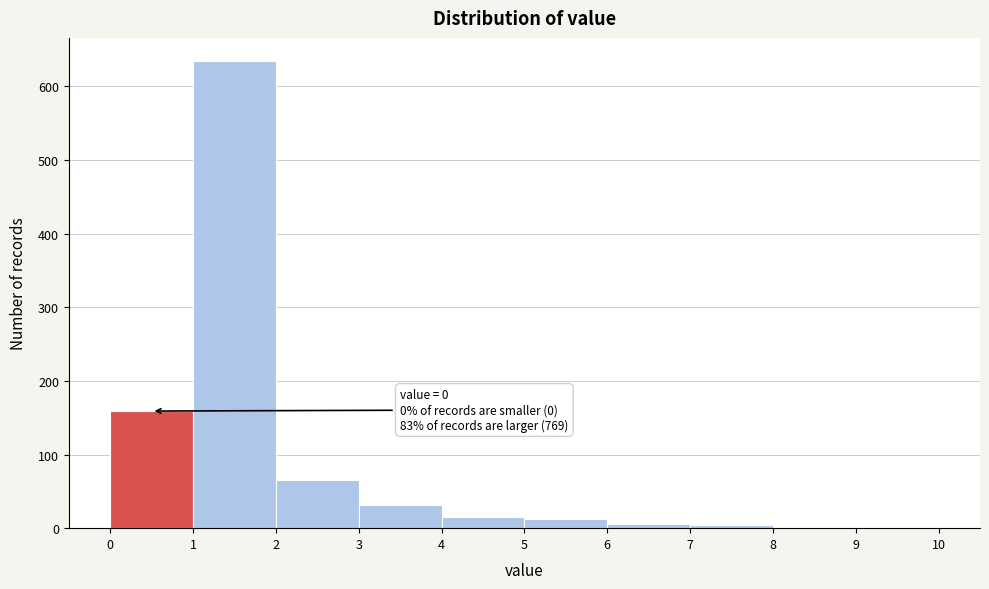

Which range on the x-axis has the tallest bar?

1 to 2